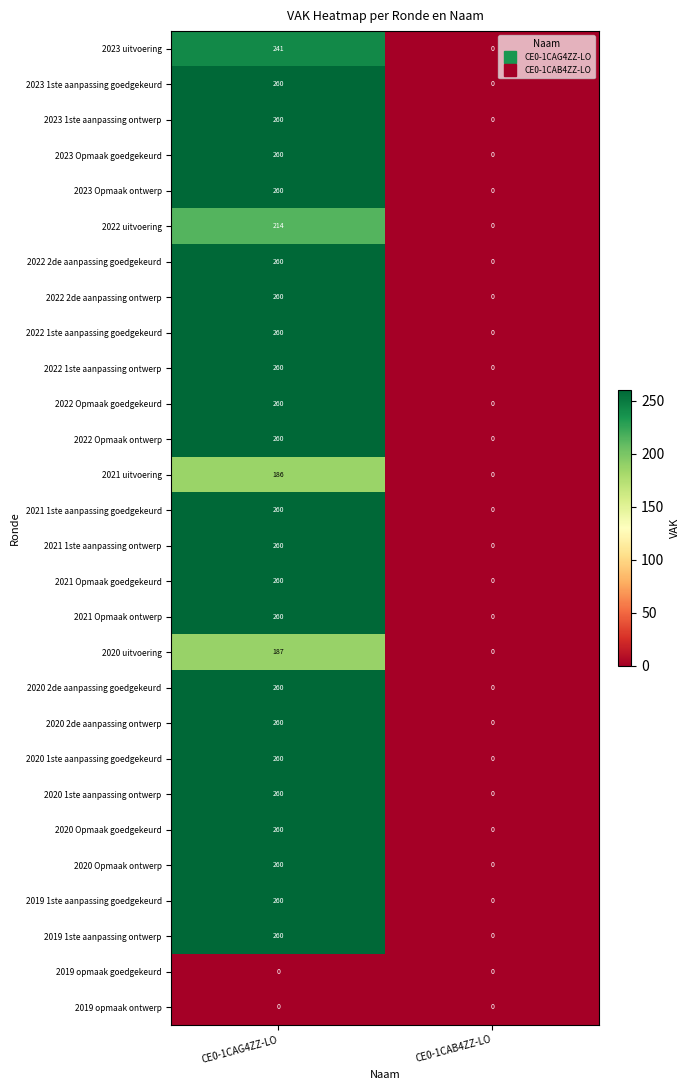

Which label corresponds to the largest value in the chart?

CE0-1CAG4ZZ-LO